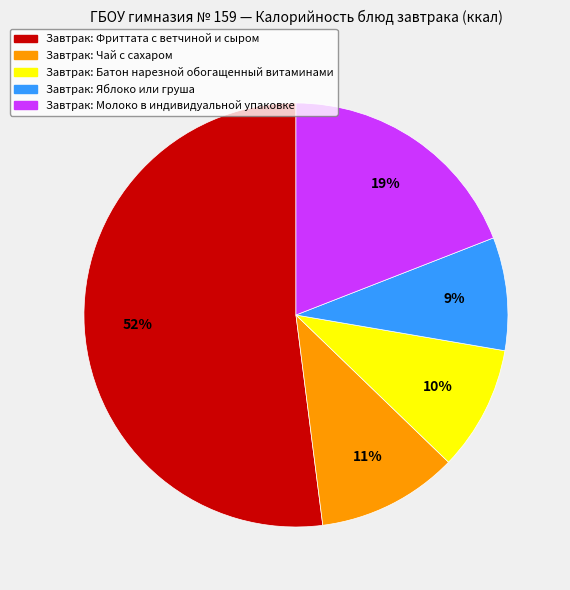

To the nearest percent, what is the difference between the largest and smallest slice percentages?

43%